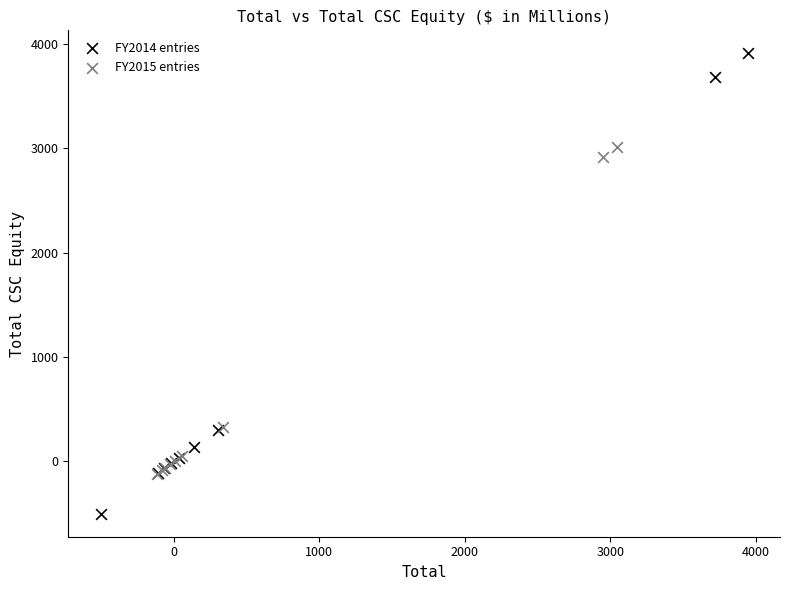

Which series has the largest Y range (max minus min)?

FY2014 entries